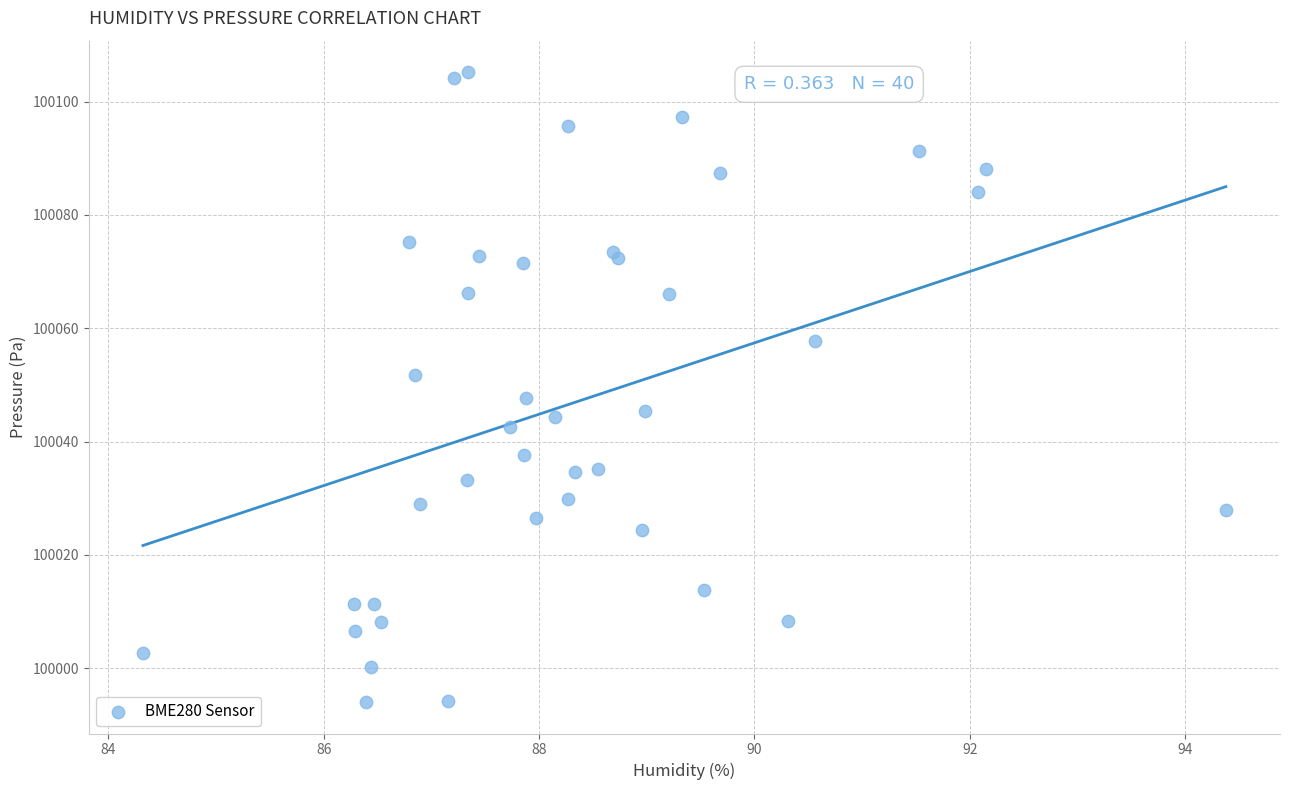

What Y value in the scatter plot is closest to 100049?

100047.7